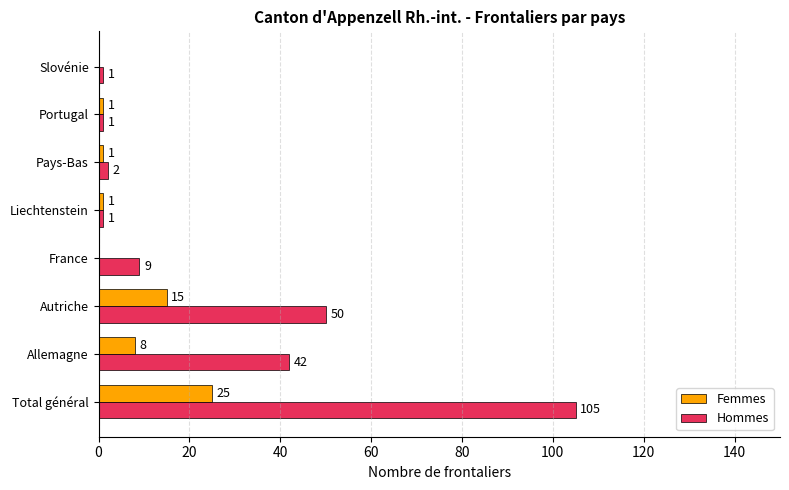

Which series has the widest spread of values?

Hommes